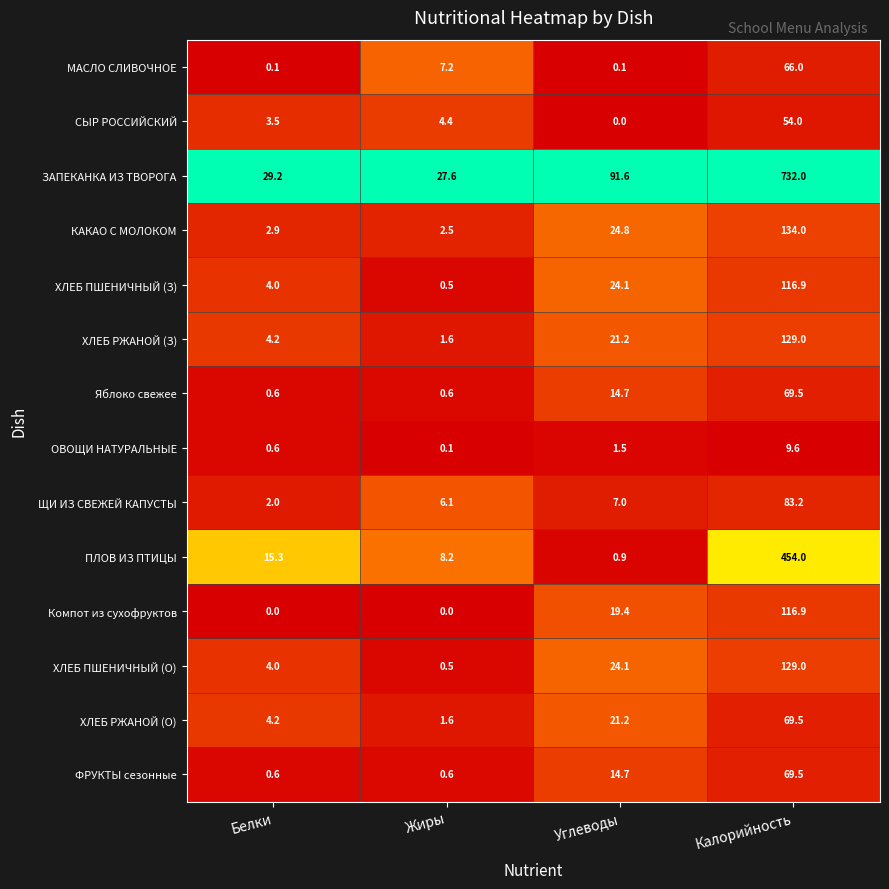

Which series has the largest total across all categories?

ЗАПЕКАНКА ИЗ ТВОРОГА